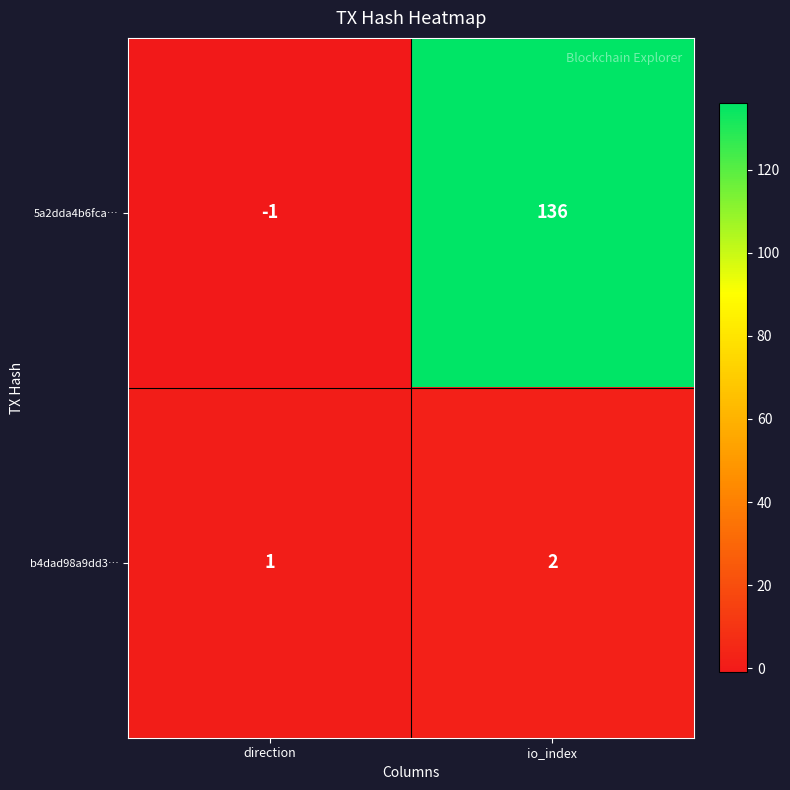

What is the sum of all 5a2dda4b6fca… values?

135